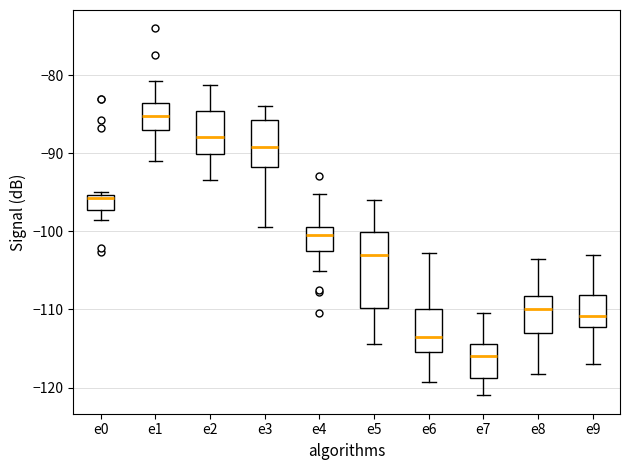

Reading left to right, transcribe this box plot: for each box, give where its median line is, the range the box spans, and where its two whiskers end, as read against the y-axis. The values are not printed on the chart, so give them approximately, as read against the axis.

e0: median -96, box -97 to -95, whiskers -99 to -95 (just above the box's upper edge)
e1: median -85, box -87 to -84, whiskers -91 to -81
e2: median -88, box -90 to -85, whiskers -93 to -81
e3: median -89, box -92 to -86, whiskers -99 to -84
e4: median -100, box -102 to -99, whiskers -105 to -95
e5: median -103, box -110 to -100, whiskers -114 to -96
e6: median -113, box -115 to -110, whiskers -119 to -103
e7: median -116, box -119 to -114, whiskers -121 to -110
e8: median -110, box -113 to -108, whiskers -118 to -104
e9: median -111, box -112 to -108, whiskers -117 to -103